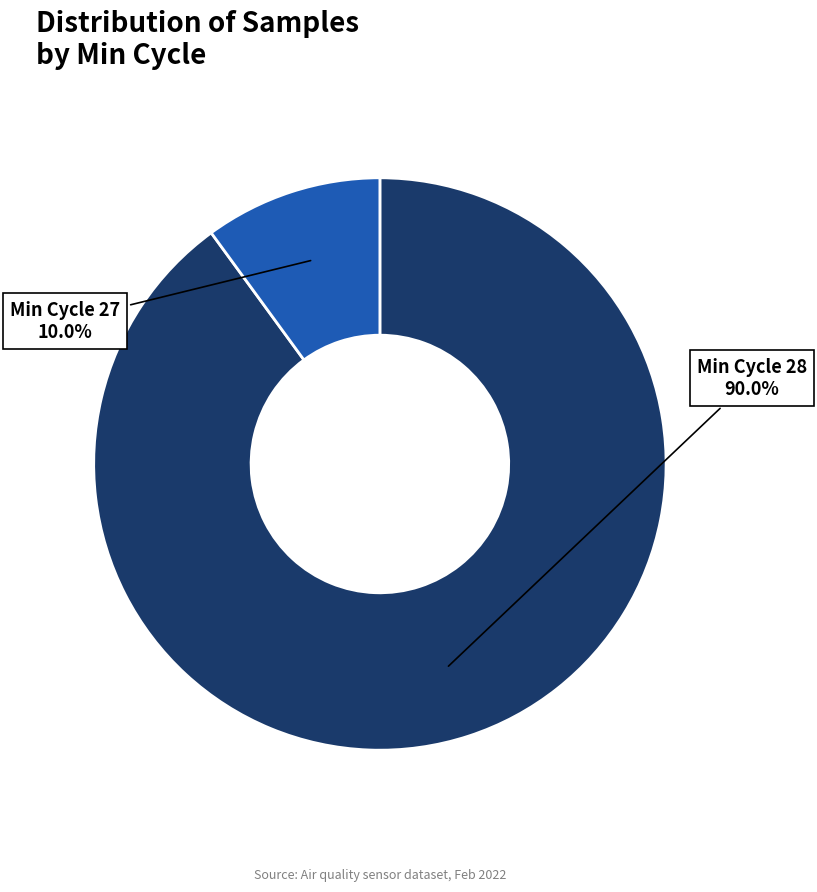

Is the sum of Min Cycle 27 and Min Cycle 28 greater than half?

Yes